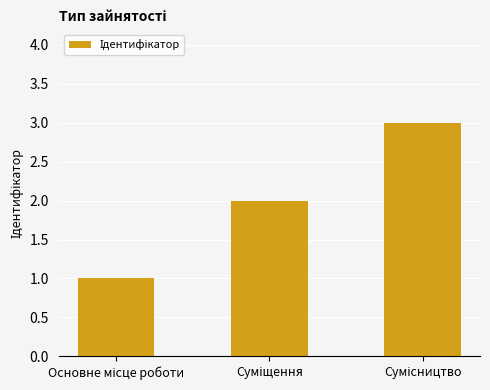

What is the maximum value shown in the chart?

3